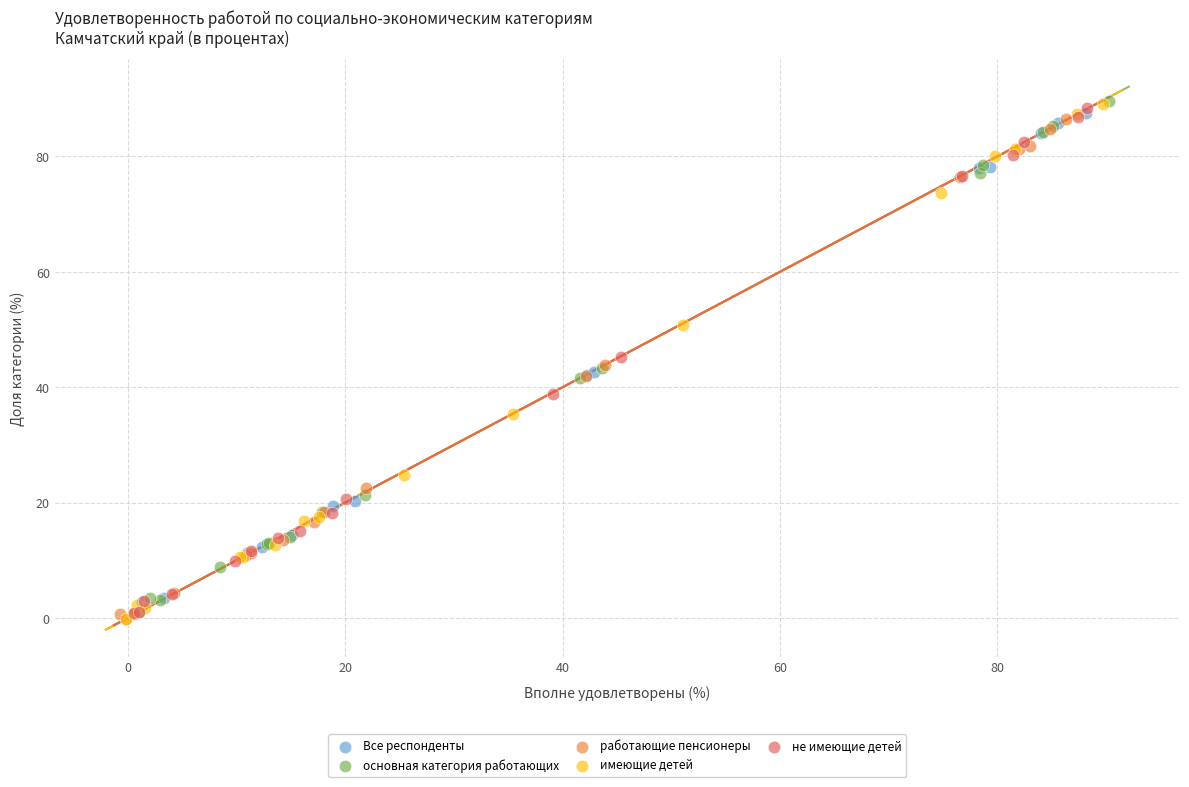

What are all the series names shown in the legend?

Все респонденты, основная категория работающих, работающие пенсионеры, имеющие детей, не имеющие детей